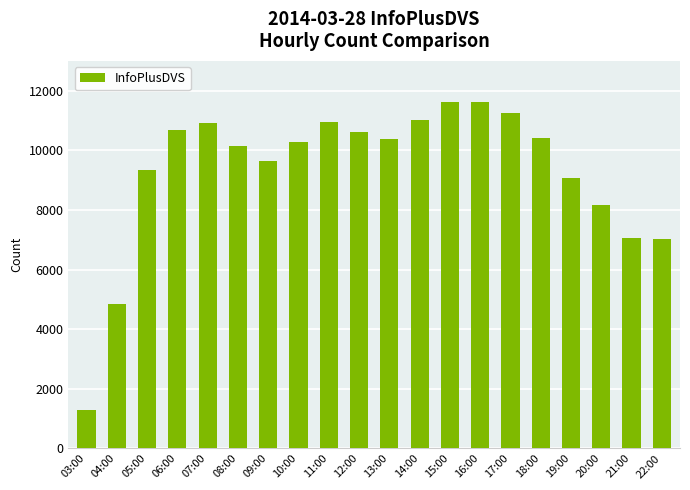

What is the ratio of the value at 19:00 to the value at 20:00?

1.1